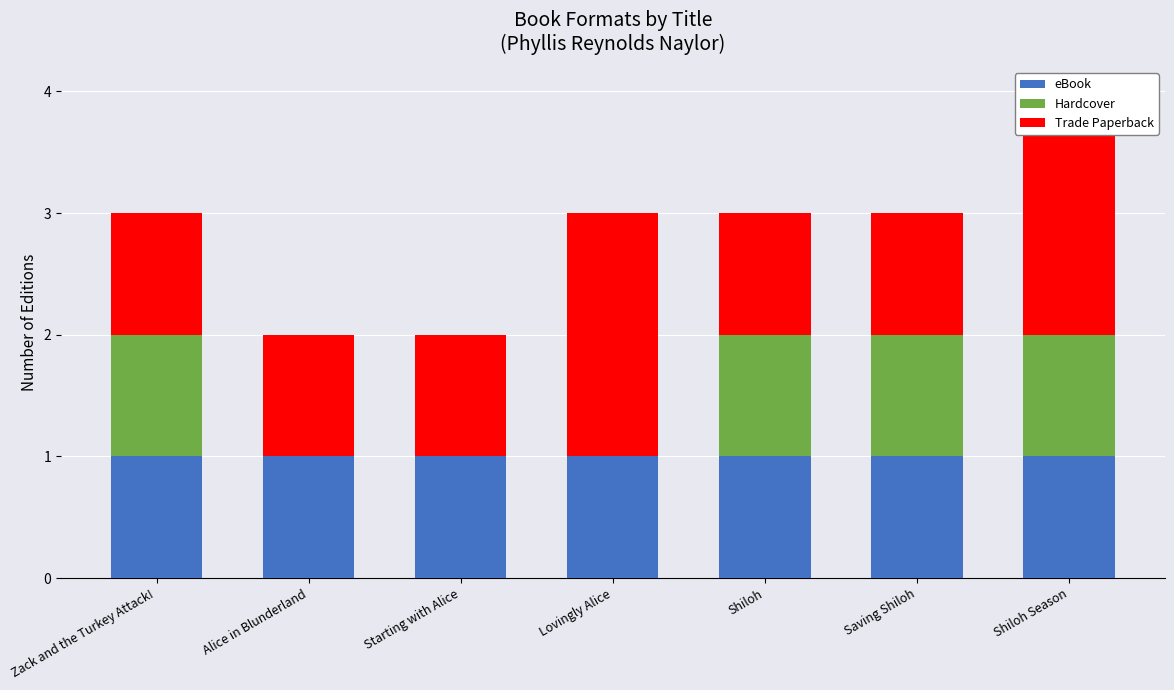

How many bars are there in total?

21